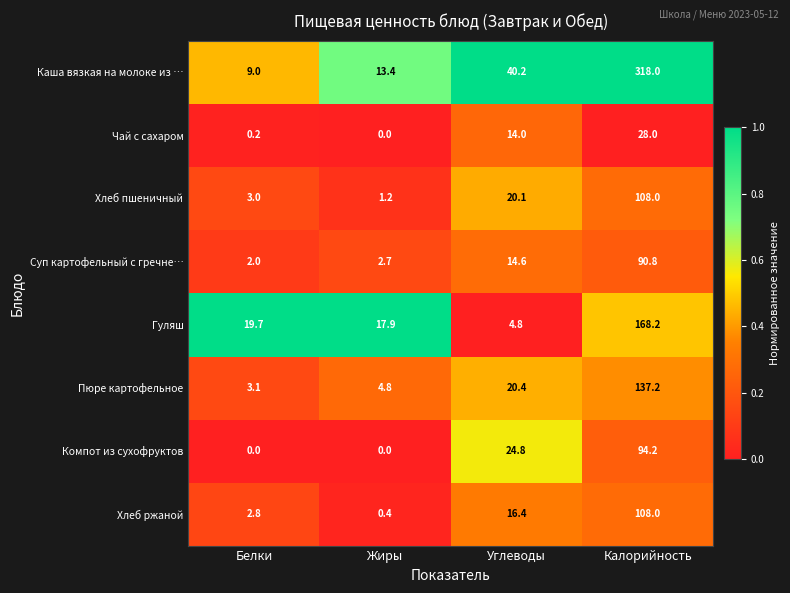

List the labels in order of Каша вязкая на молоке из … value, smallest first.

Белки, Жиры, Углеводы, Калорийность